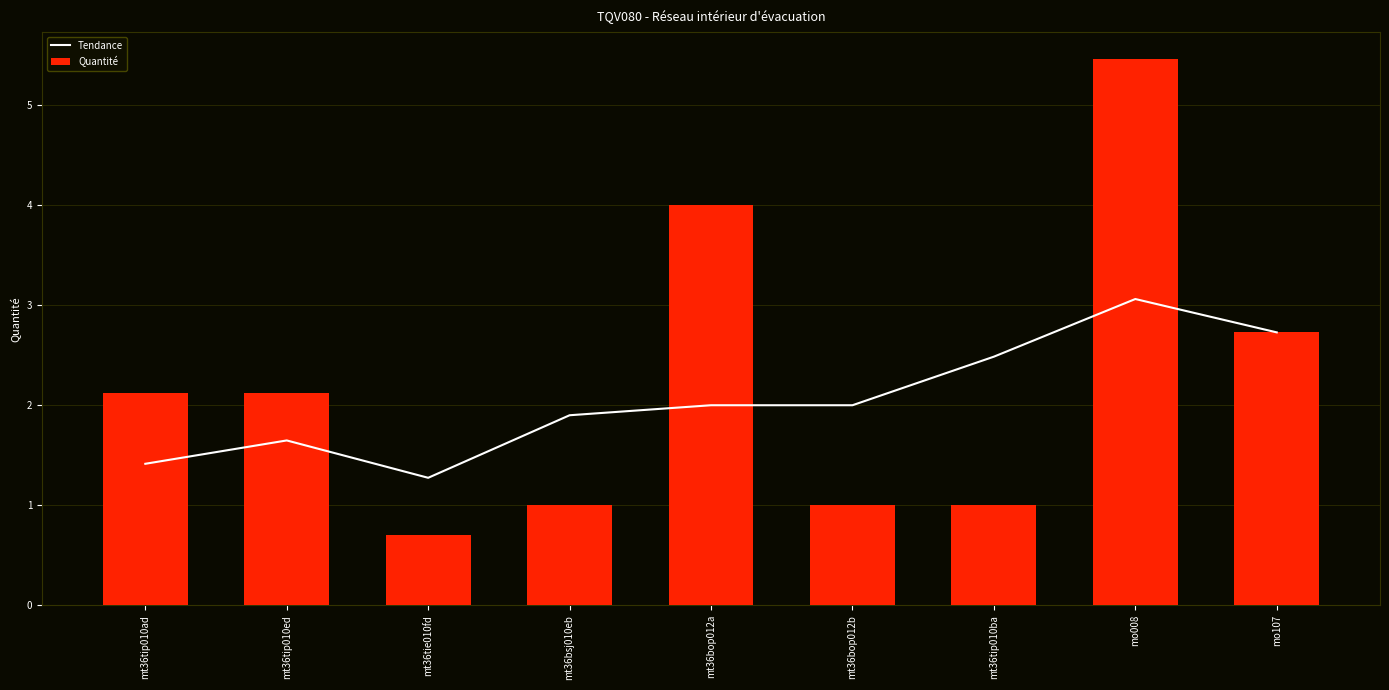

What is the label of the 7th bar from the right?

mt36tie010fd